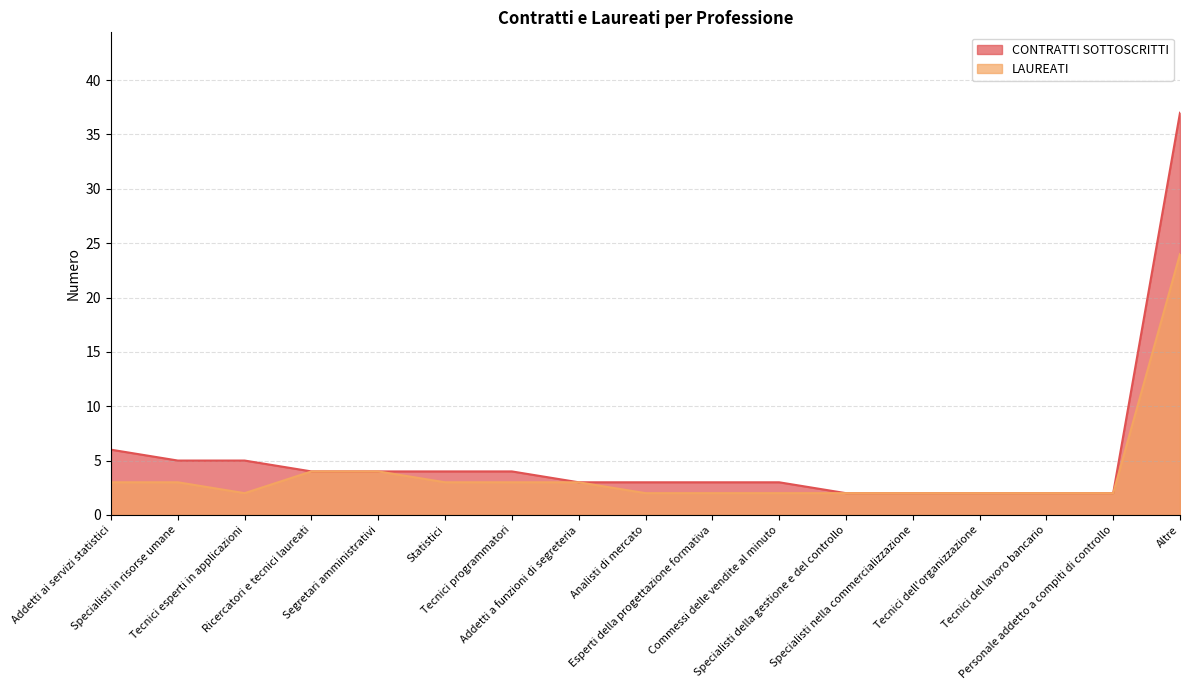

At Tecnici programmatori, list the series in order from largest to smallest.

CONTRATTI SOTTOSCRITTI, LAUREATI